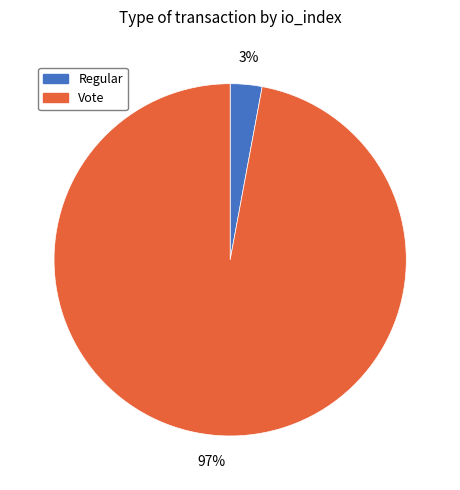

To the nearest percent, what is the difference between the Vote and Regular slice percentages?

94%